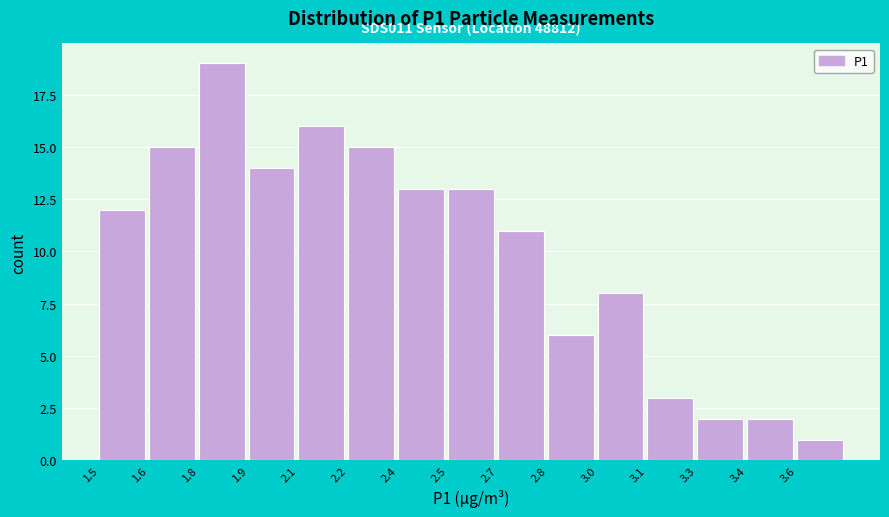

Reading left to right, list all the values displayed in this chart.

1.5=12	1.6=15	1.8=19	1.9=14	2.1=16	2.2=15	2.4=13	2.5=13	2.7=11	2.8=6	3.0=8	3.1=3	3.3=2	3.4=2	3.6=1